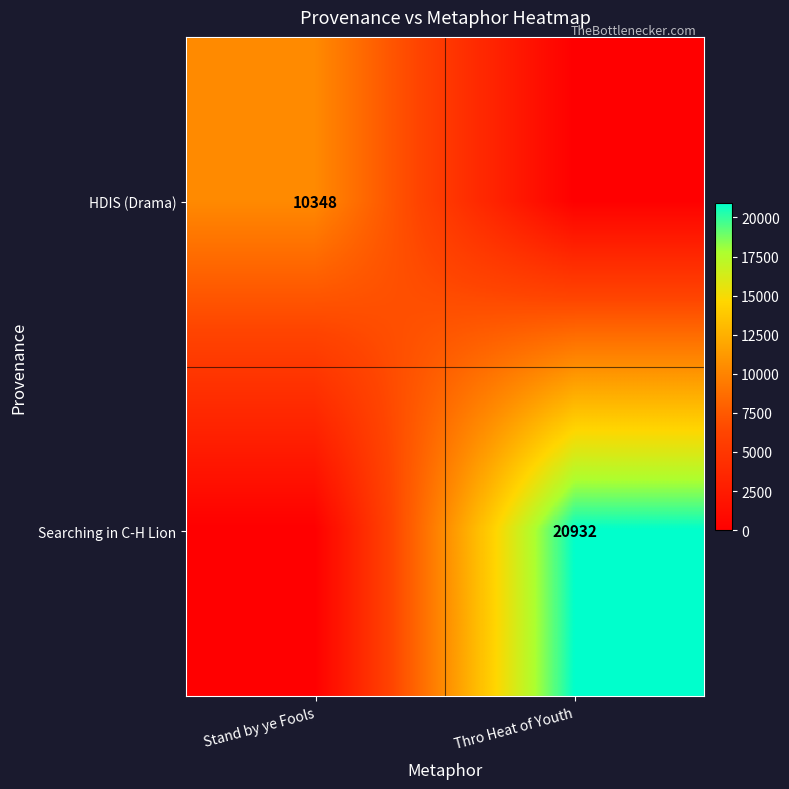

The value of HDIS (Drama) at Stand by ye Fools is 5948. True or false?

False